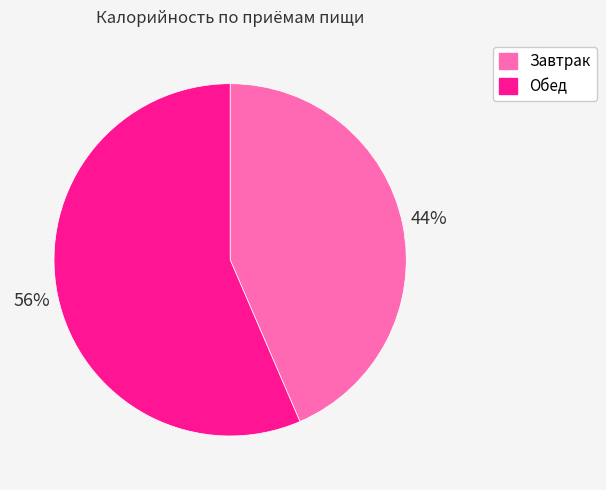

The Обед slice represents 56% of the pie. True or false?

True